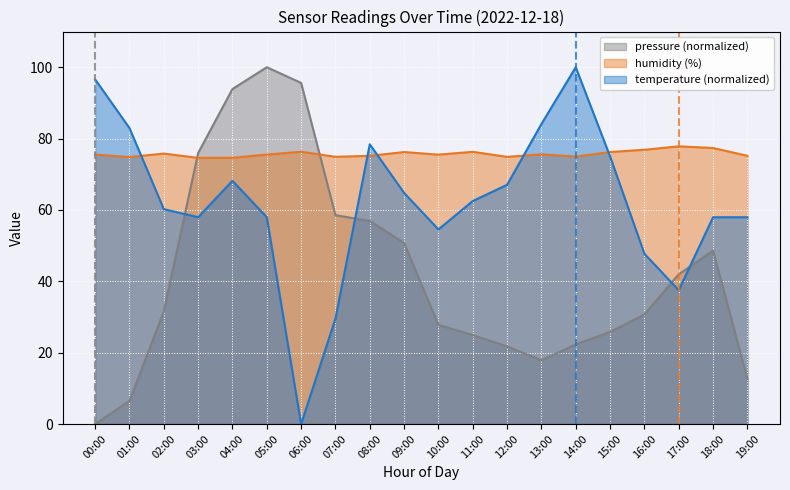

How many series are shown in this chart?

3